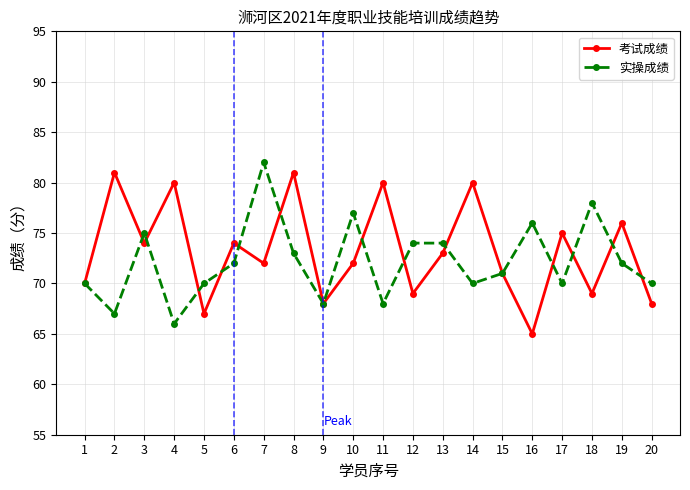

Does the chart display data point markers on the line(s)?

Yes